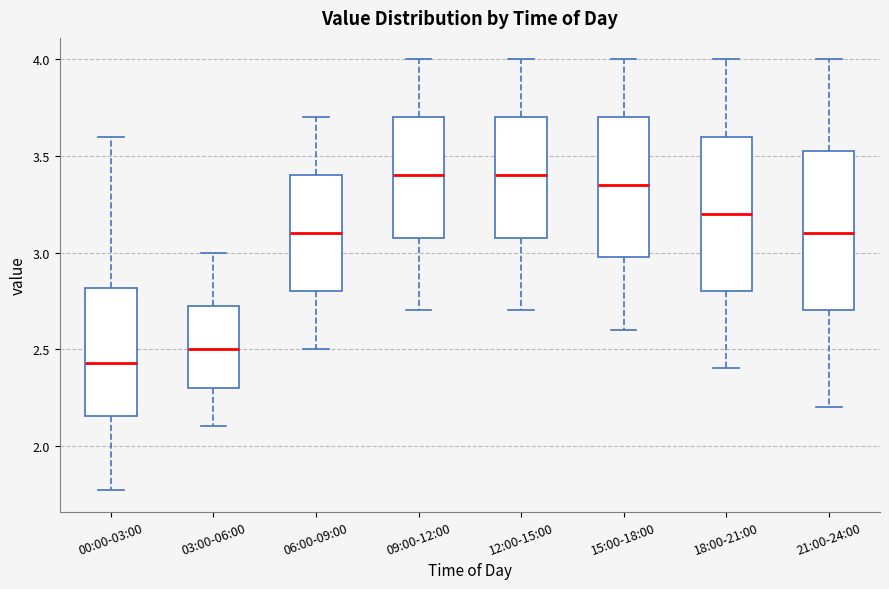

Reading left to right, read every box against the y-axis: the position of its median line, the range the box covers, and the ends of its whiskers. The values are not printed on the chart, so give them approximately, as read against the axis.

00:00-03:00: median 2.45, box 2.15 to 2.80, whiskers 1.75 to 3.60
03:00-06:00: median 2.50, box 2.30 to 2.75, whiskers 2.10 to 3.00
06:00-09:00: median 3.10, box 2.80 to 3.40, whiskers 2.50 to 3.70
09:00-12:00: median 3.40, box 3.10 to 3.70, whiskers 2.70 to 4.00
12:00-15:00: median 3.40, box 3.10 to 3.70, whiskers 2.70 to 4.00
15:00-18:00: median 3.35, box 3.00 to 3.70, whiskers 2.60 to 4.00
18:00-21:00: median 3.20, box 2.80 to 3.60, whiskers 2.40 to 4.00
21:00-24:00: median 3.10, box 2.70 to 3.55, whiskers 2.20 to 4.00